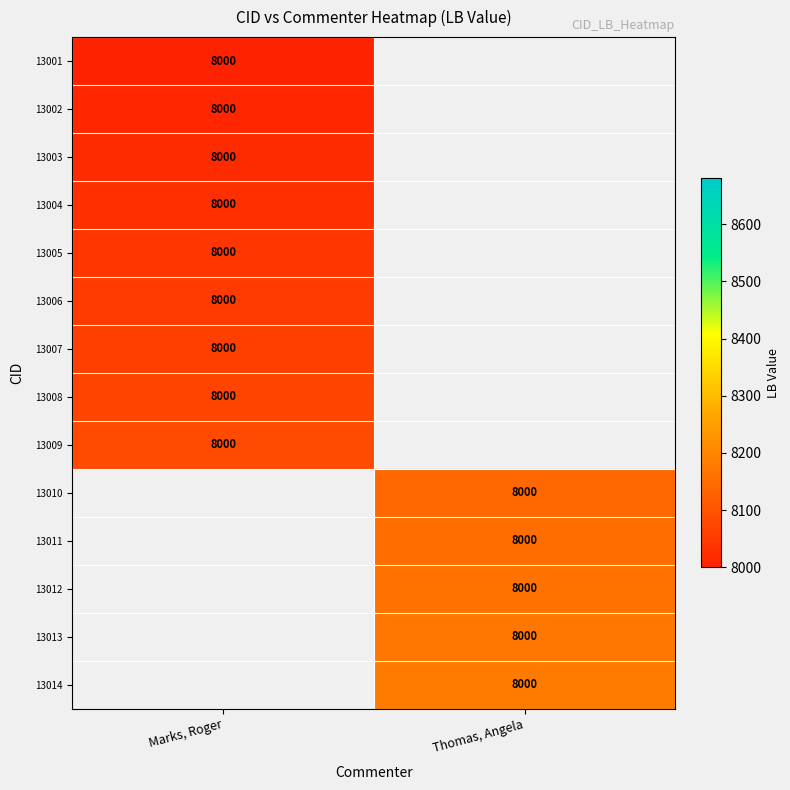

Between Marks, Roger and Thomas, Angela, which is larger?

Thomas, Angela